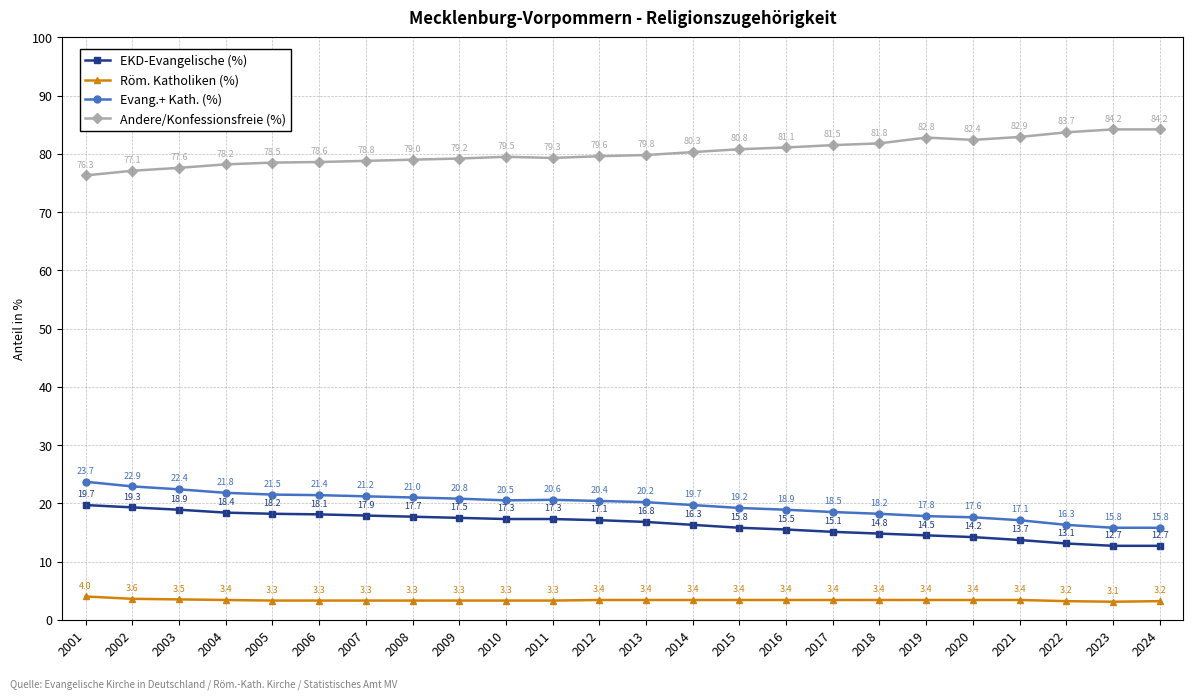

True or false: Evang.+ Kath. (%) and EKD-Evangelische (%) cross at least once.

False